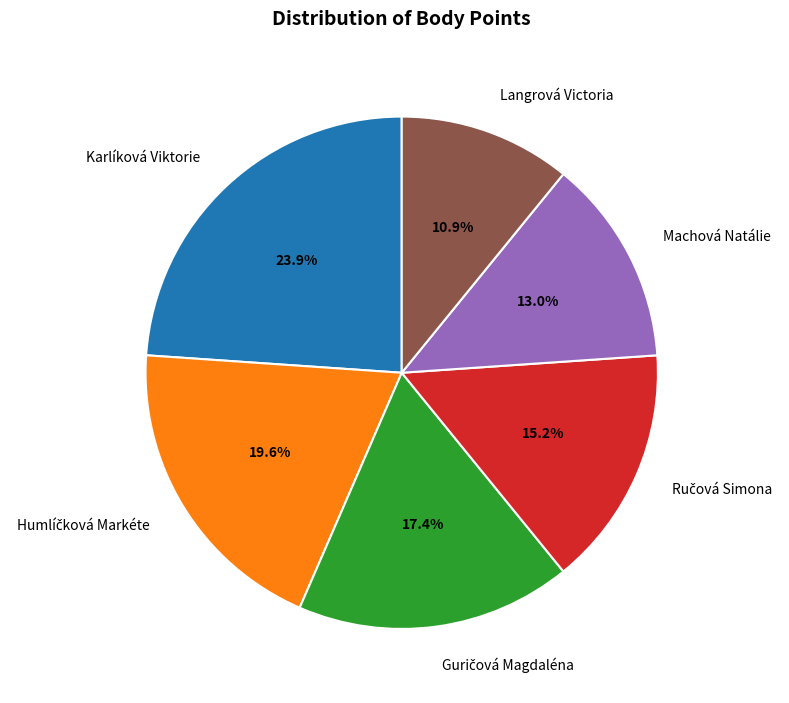

Is there a majority slice in this chart?

No